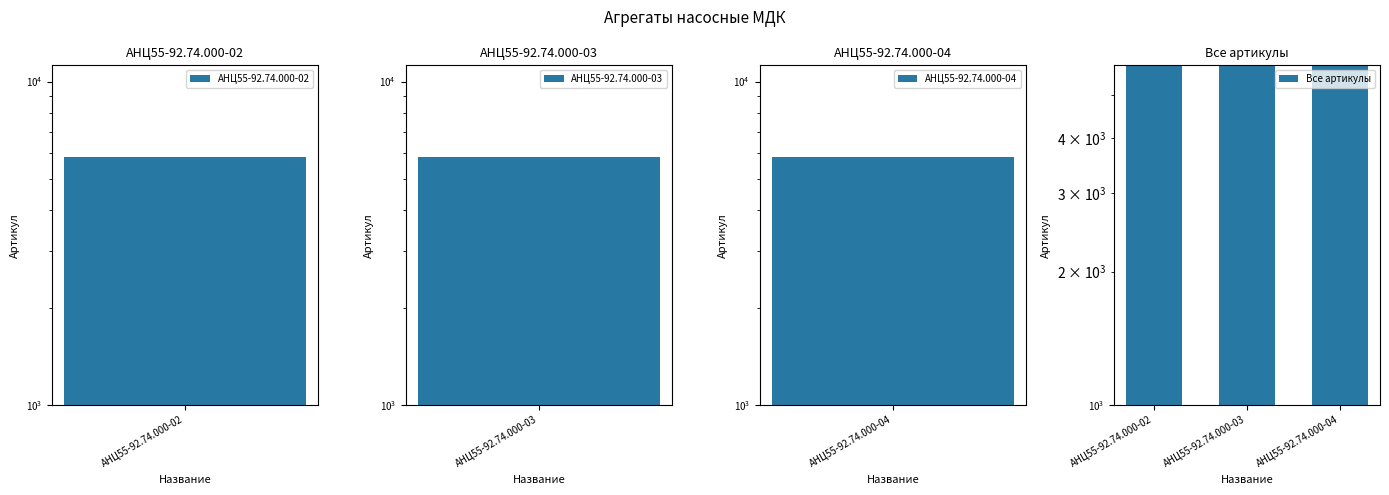

Count the number of data series in this chart.

1